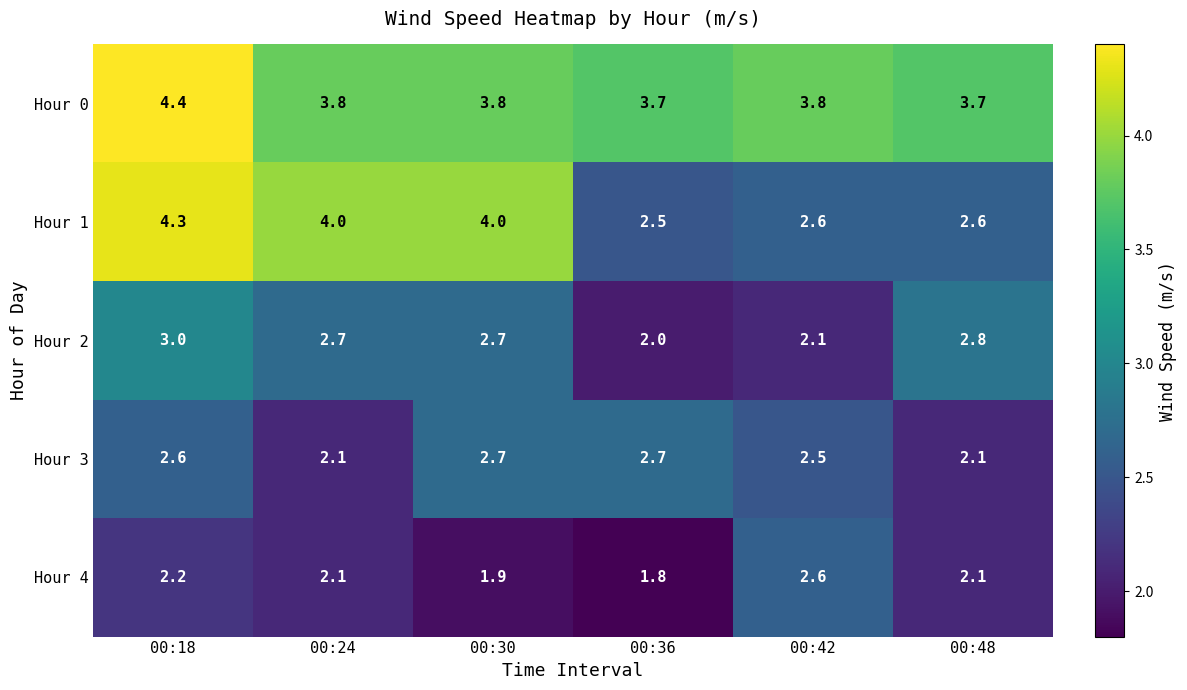

What is the lowest value of the Hour 2 series?

2.0